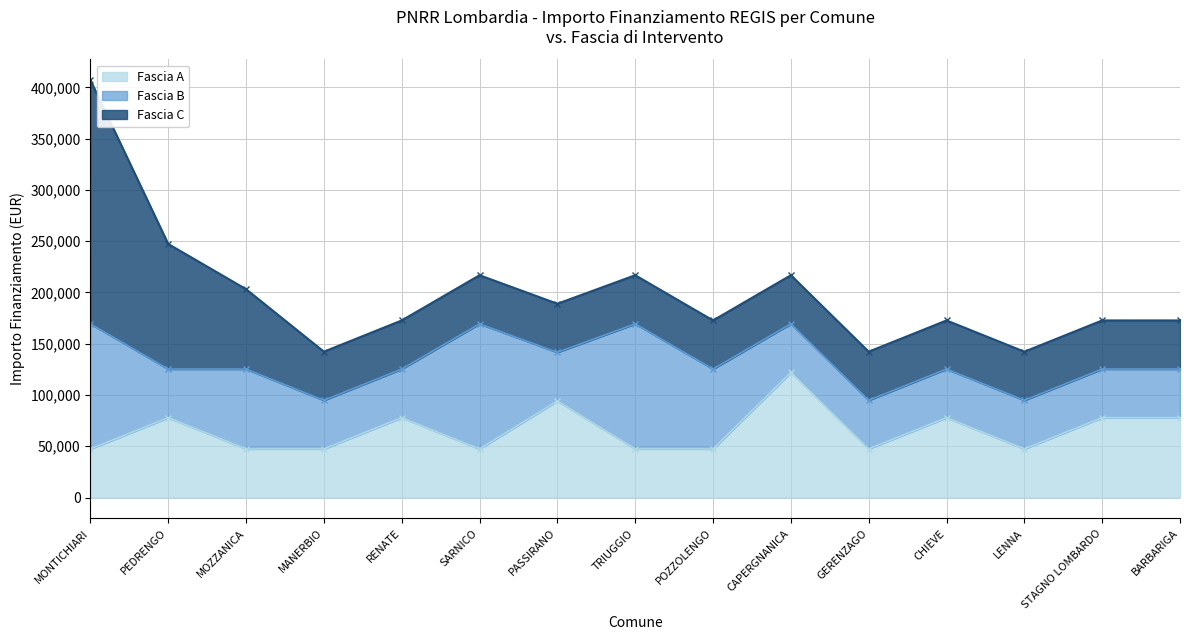

Where is Fascia B nearest to the value 84709?

MOZZANICA